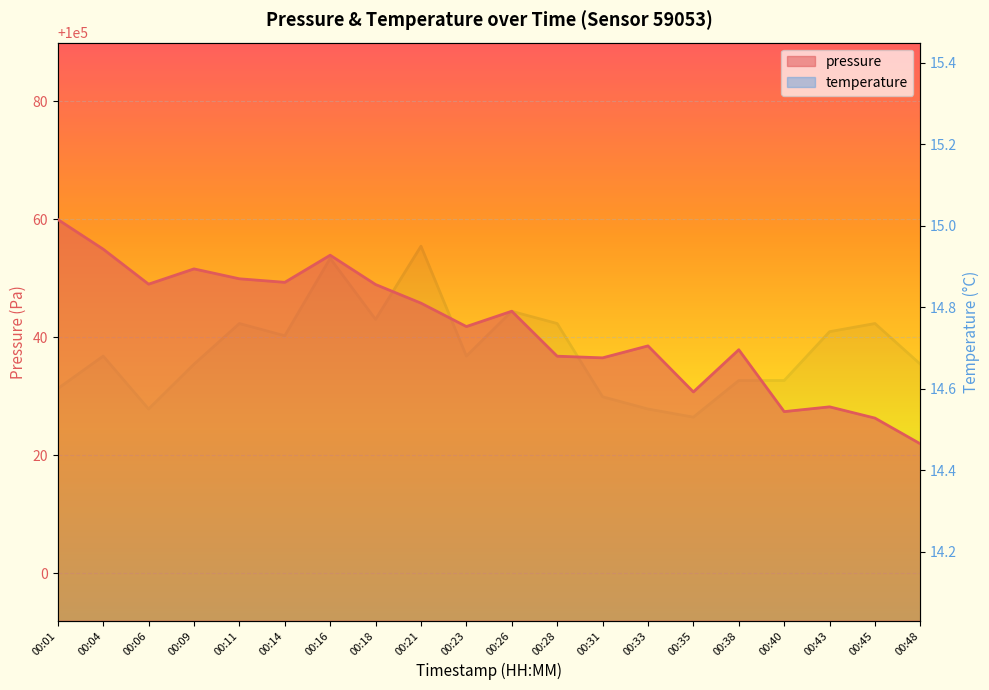

What is the minimum value for pressure?

100021.9